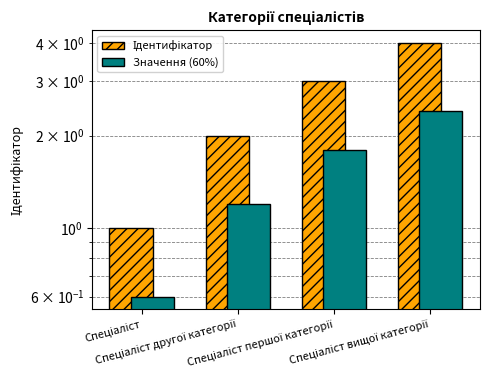

How many data points in Ідентифікатор are above 3?

1